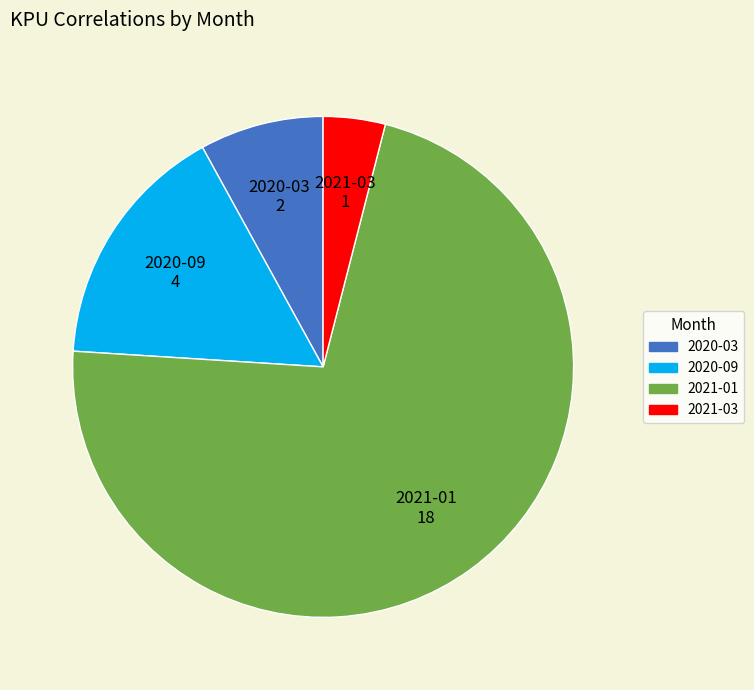

True or false: 2021-03 accounts for 4% of the total.

True